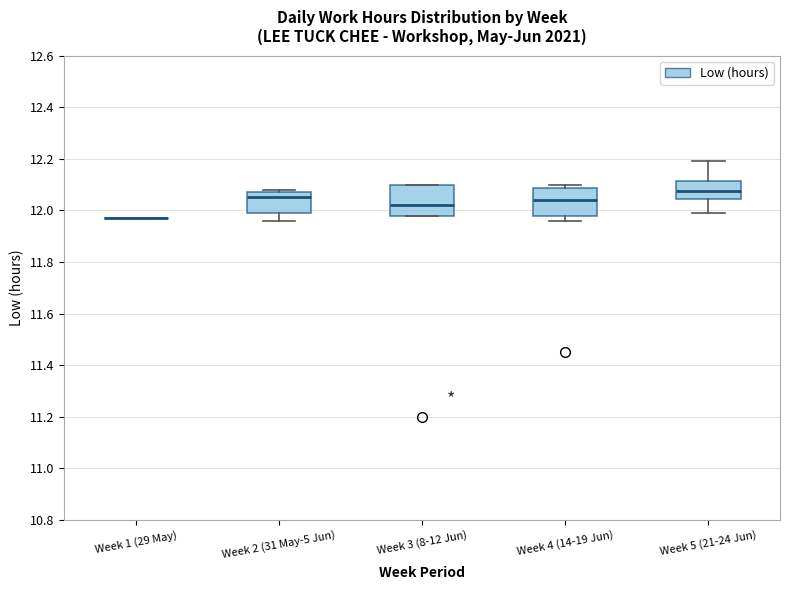

Reading left to right, transcribe this box plot: for each box, give where its median line is, the range the box spans, and where its two whiskers end, as read against the y-axis. The values are not printed on the chart, so give them approximately, as read against the axis.

Week 1 (29 May): box collapsed to a line at 11.98, whiskers 11.98 to 11.98
Week 2 (31 May-5 Jun): median 12.06, box 12.00 to 12.08, whiskers 11.96 to 12.08 (just above the box's upper edge)
Week 3 (8-12 Jun): median 12.02, box 11.98 to 12.10, whiskers 11.98 to 12.10
Week 4 (14-19 Jun): median 12.04, box 11.98 to 12.08, whiskers 11.96 to 12.10
Week 5 (21-24 Jun): median 12.08, box 12.04 to 12.12, whiskers 12.00 to 12.20